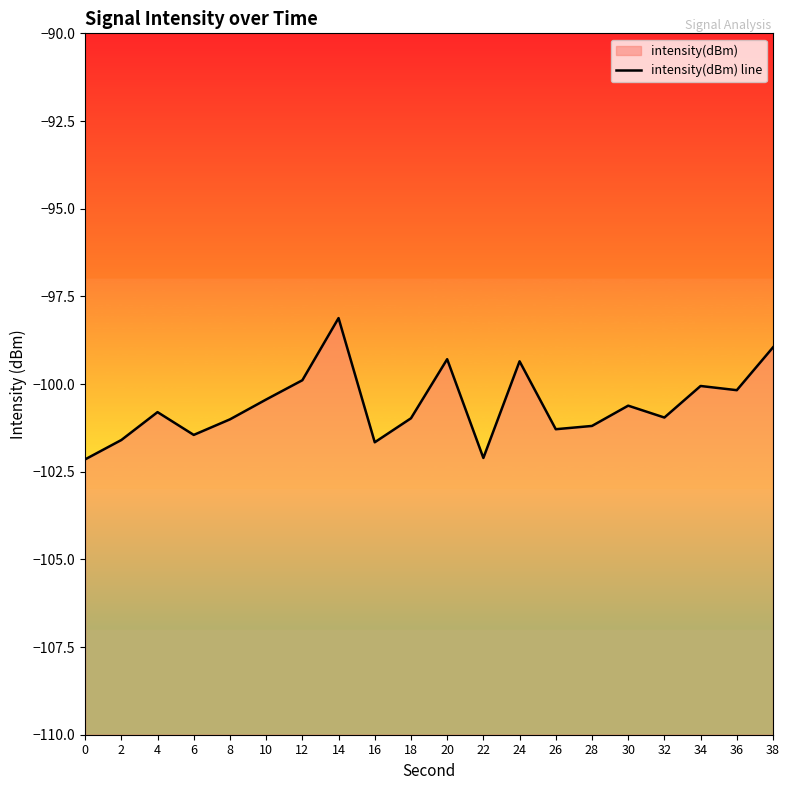

How many data points does each series have?

20